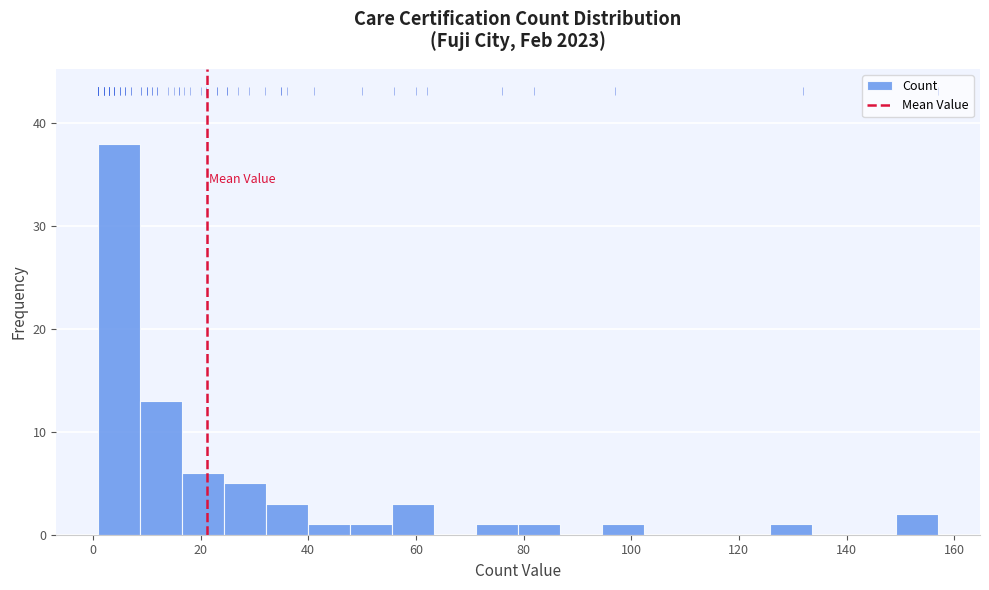

Around what value on the x-axis is the tallest bar? Give the approximate position of its centre, as read against the axis.

4